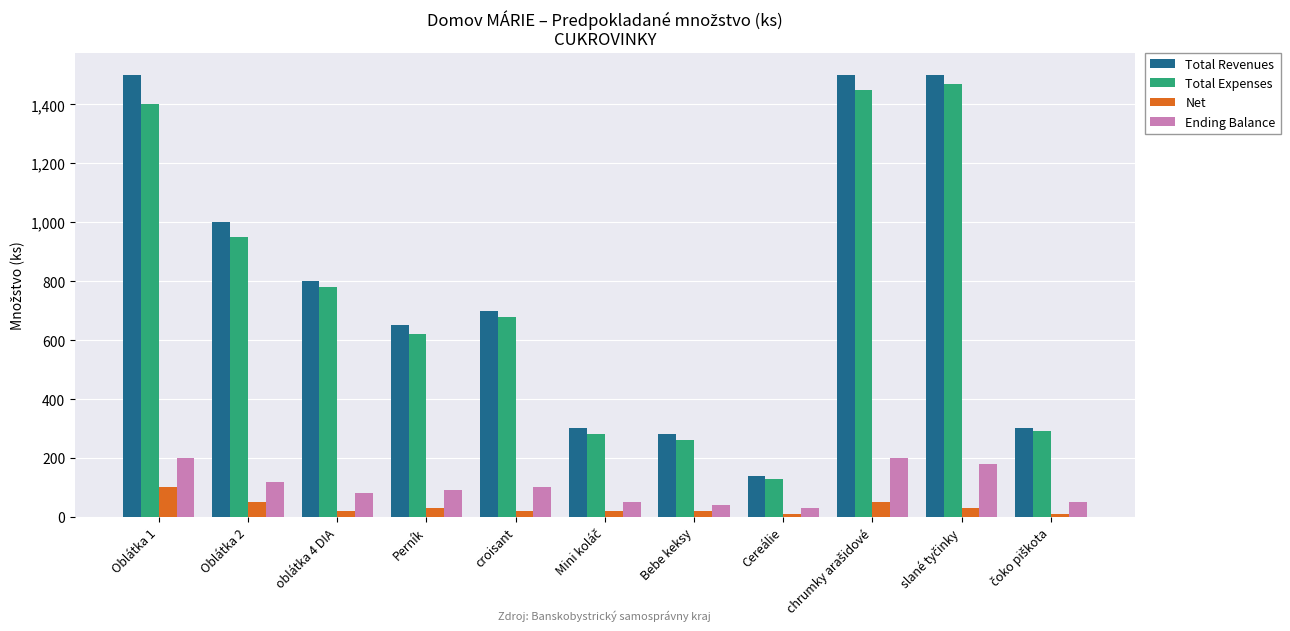

What is the difference between the highest and lowest values at oblátka 4 DIA?

780